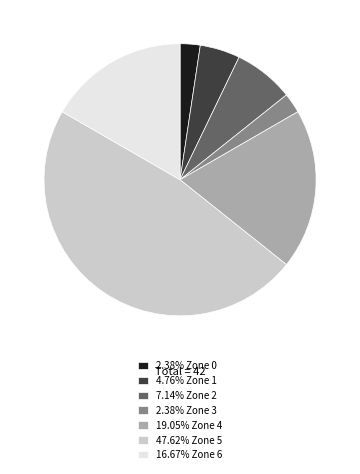

What is the ratio of the value at 2.38% Zone 0 to the value at 4.76% Zone 1?

0.5